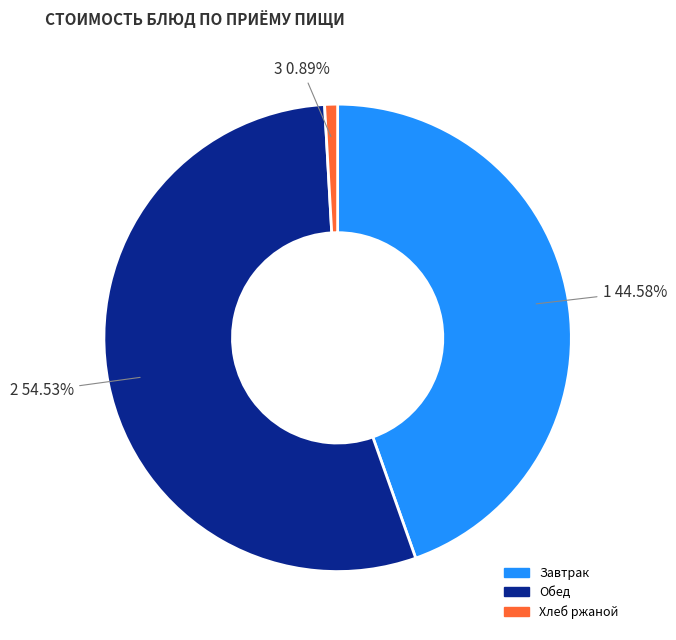

How many slices are in this pie chart?

3